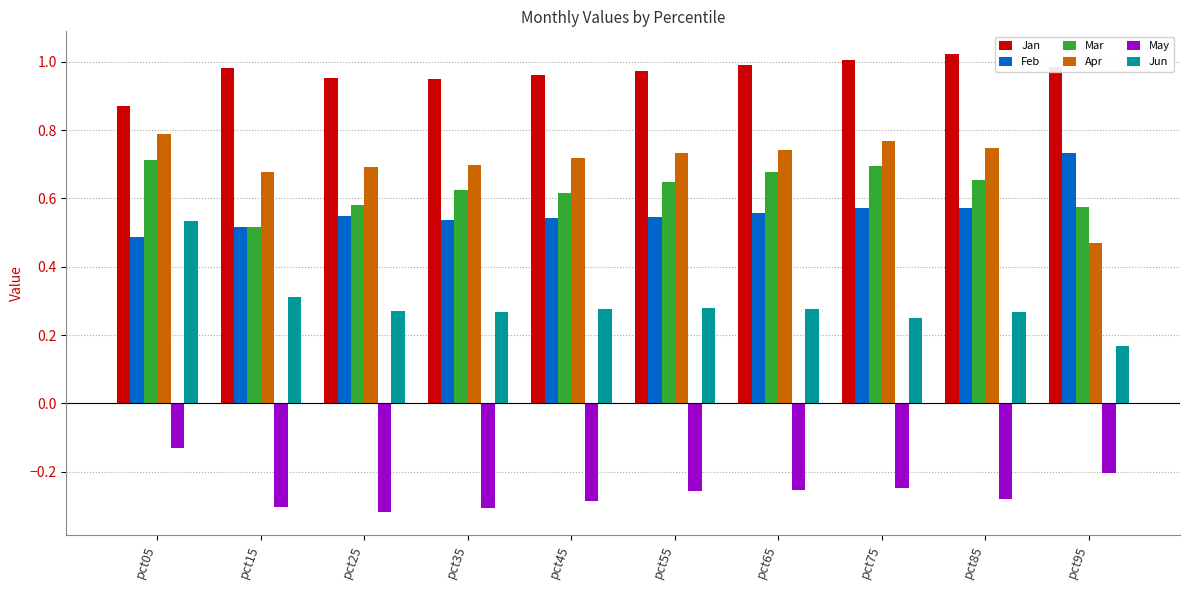

Which series has the largest total across all categories?

Jan